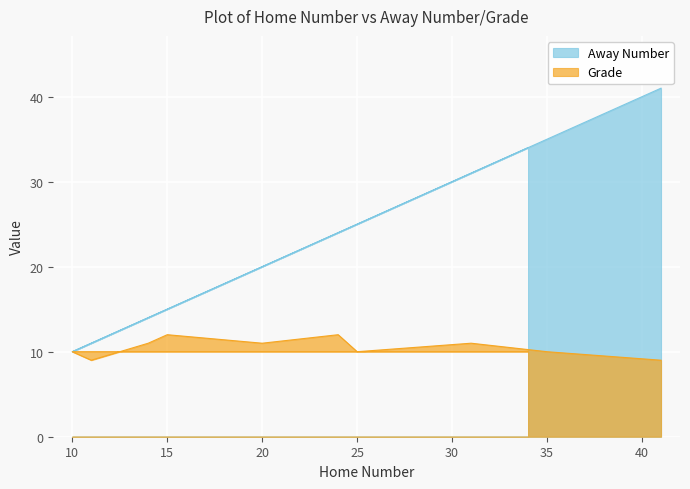

Is it true that Away Number equals 6 at 31?

False